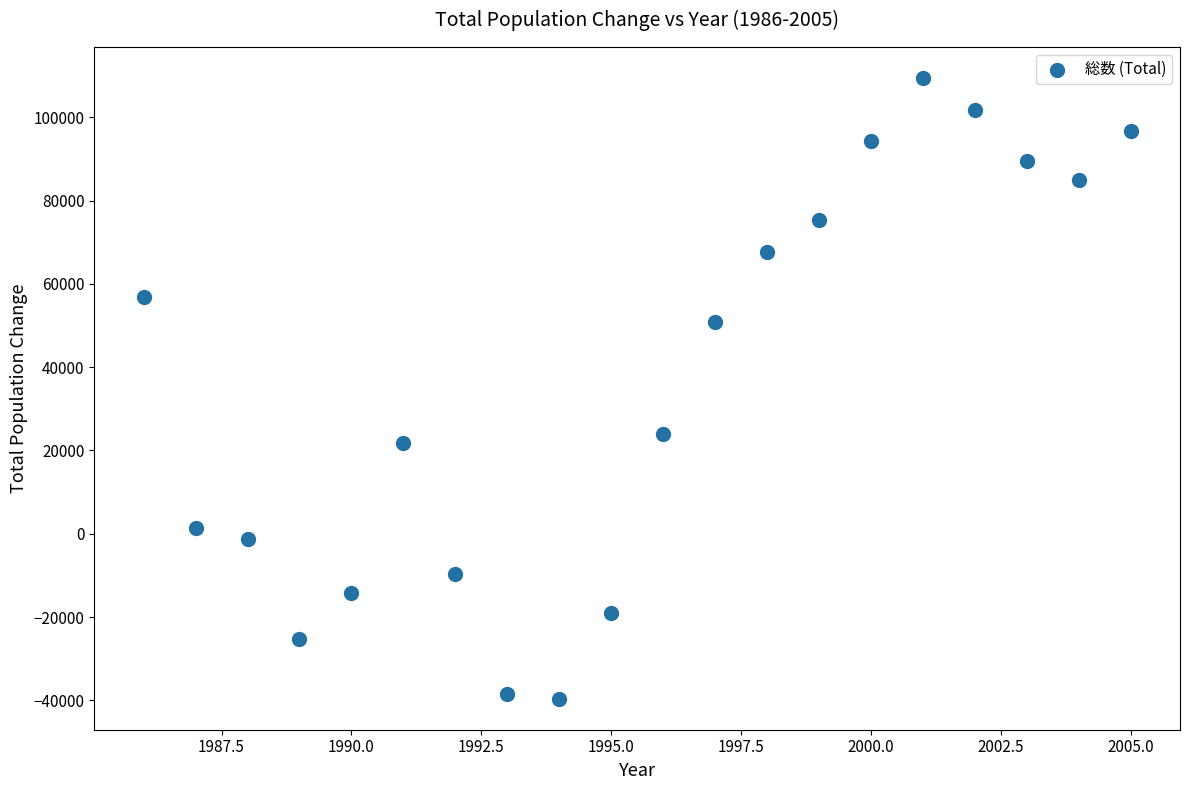

What Y value in the scatter plot is closest to 34918?

23932